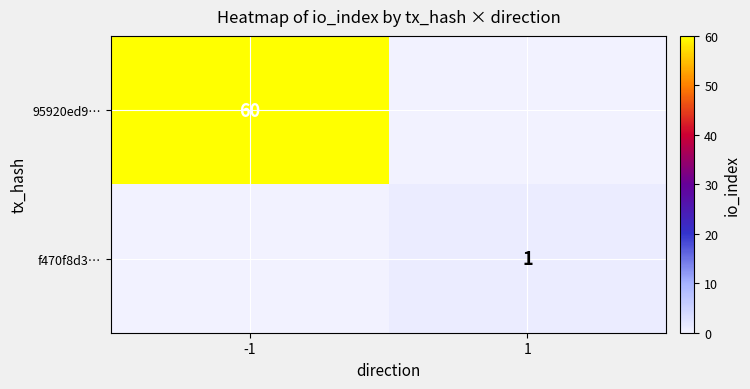

Is the value of 95920ed9… at -1 greater than the value of f470f8d3… at 1?

Yes